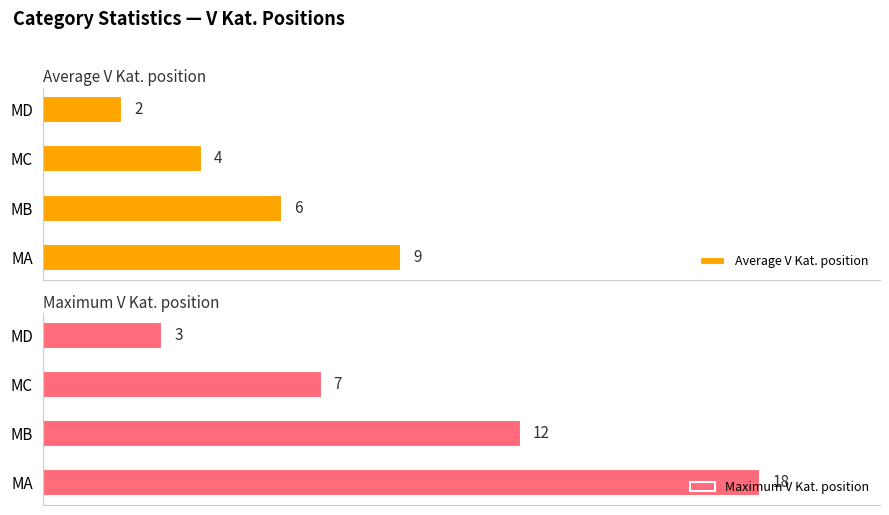

List the series in order of their overall mean, highest first.

Maximum V Kat. position, Average V Kat. position